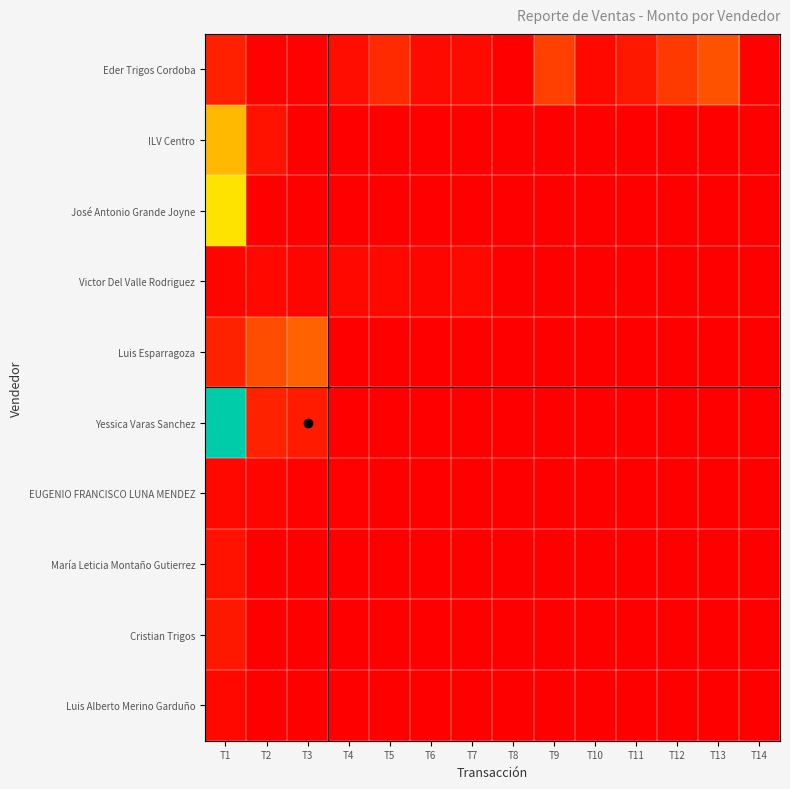

How many categories are shown in the chart?

14